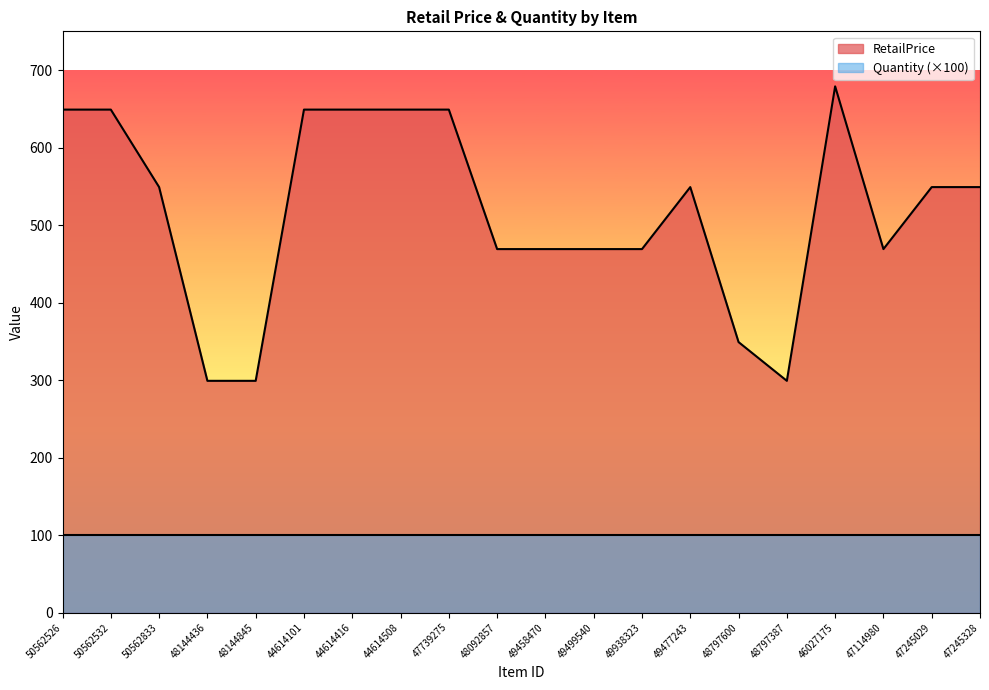

Between 48797600 and 49938323, which is larger?

49938323